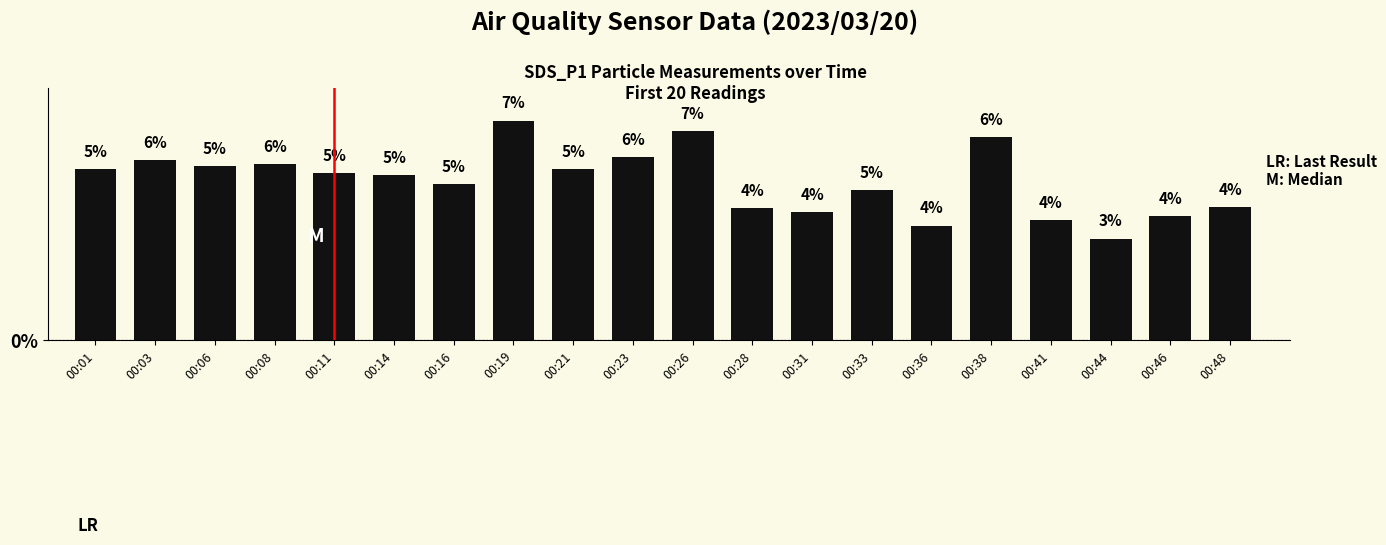

How many bars are there in total?

20